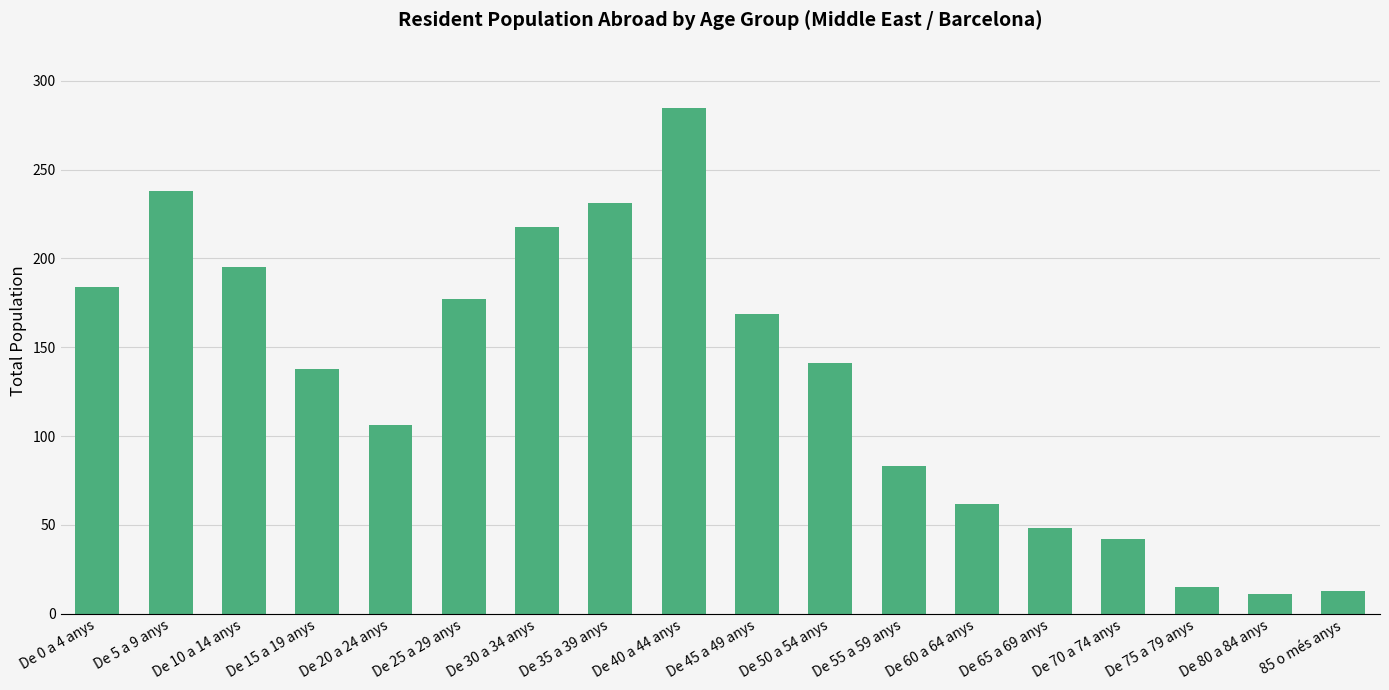

What is the value of the 11th bar from the left?

141